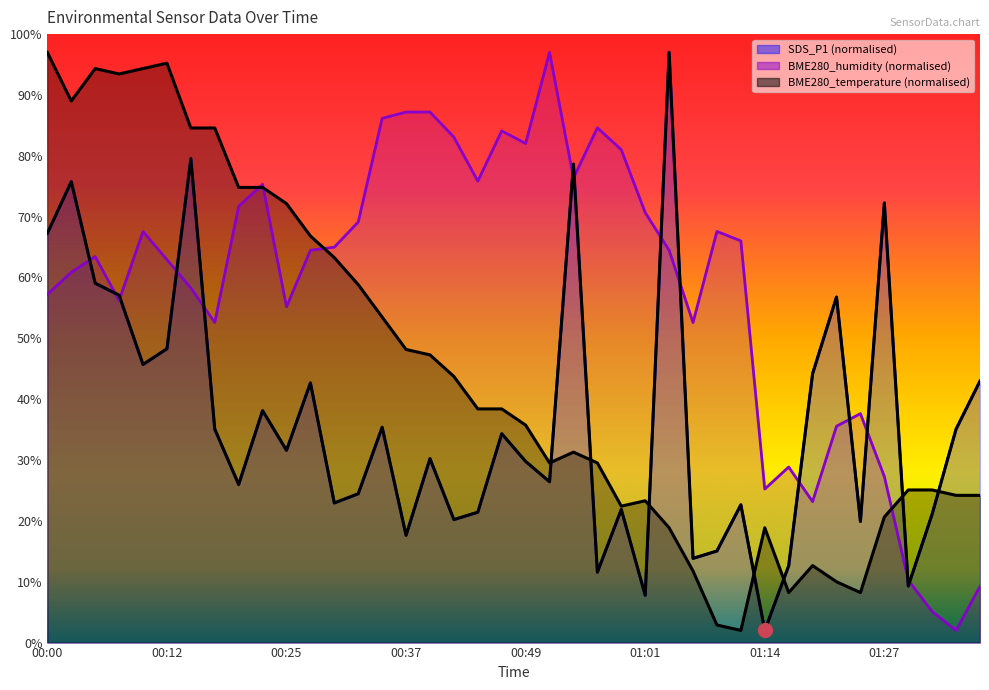

In SDS_P1, how many points are higher than both neighbors (excluding endpoints)?

13